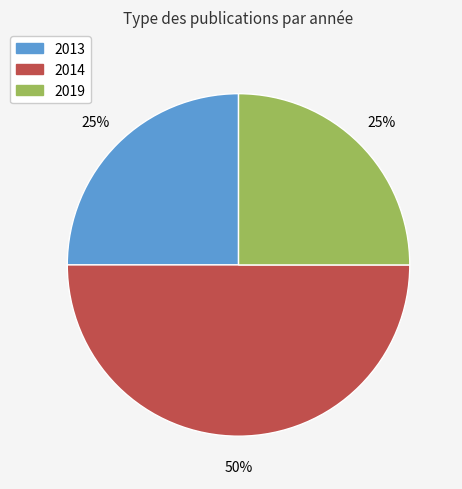

To the nearest percent, what is the average slice percentage?

33%